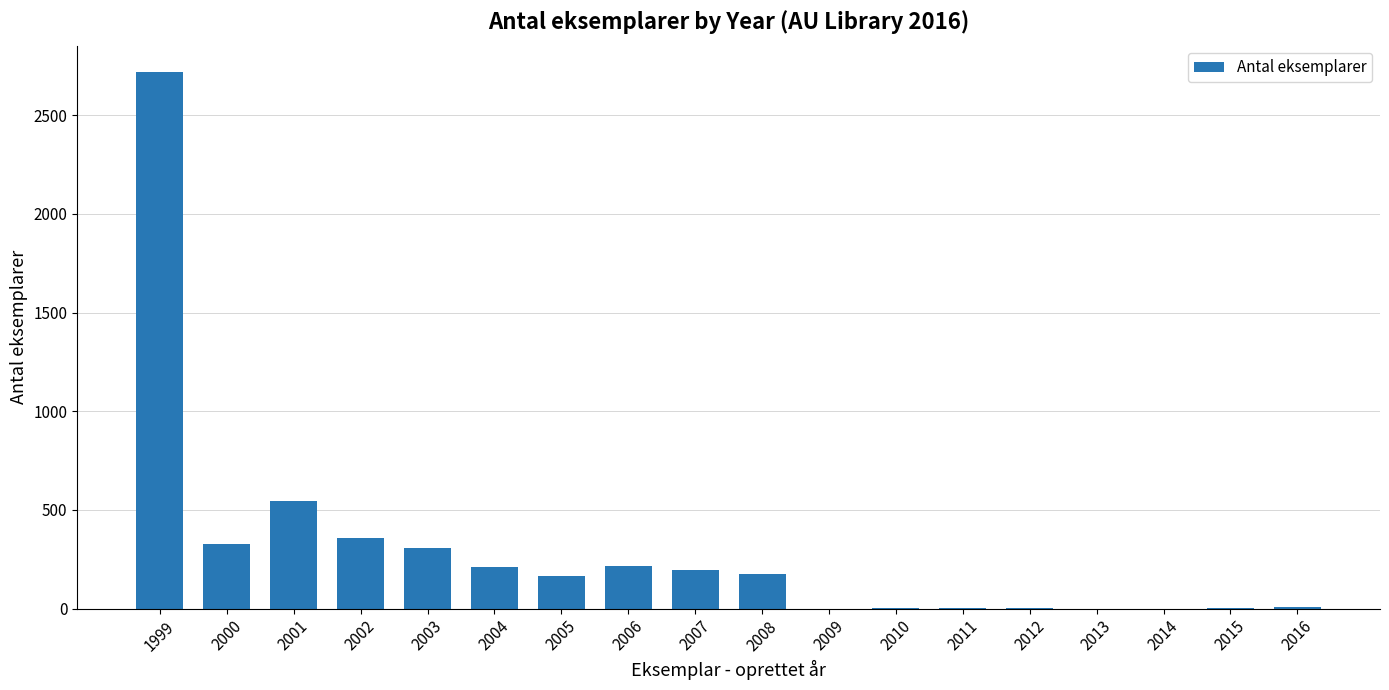

Are the bars horizontal?

No